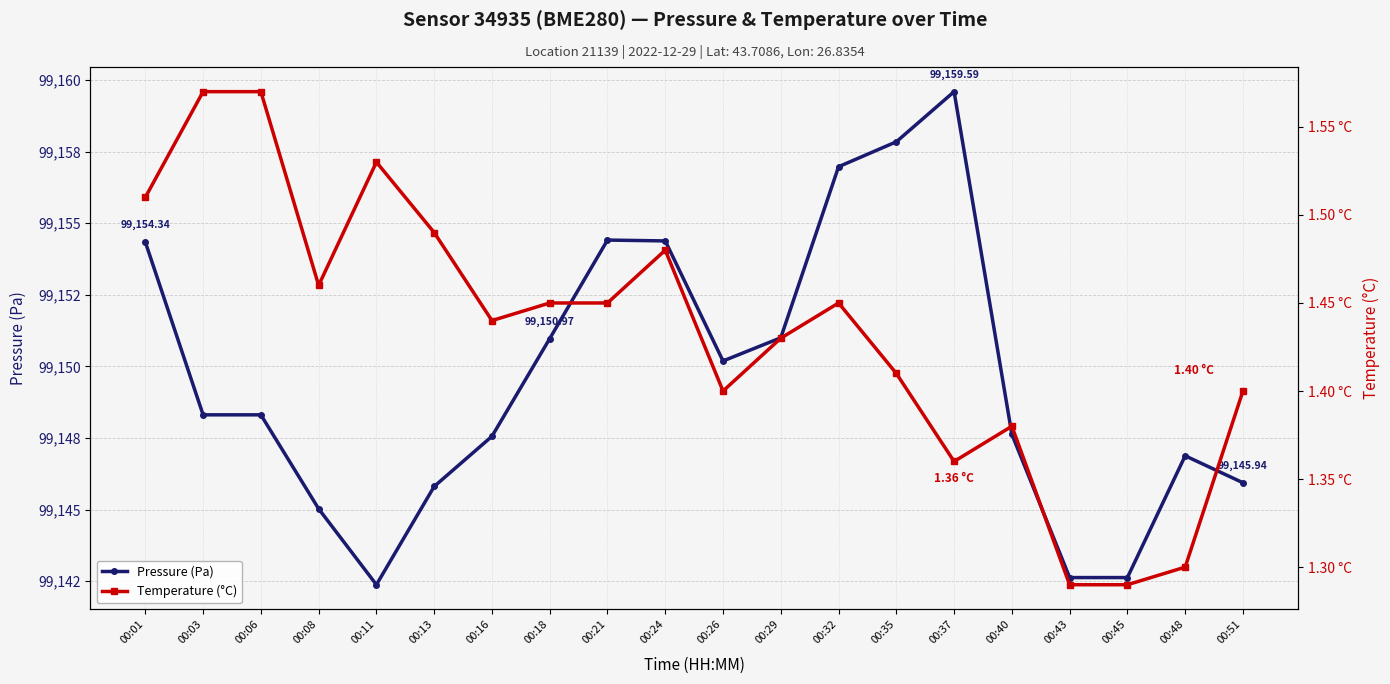

Which series has the widest spread of values?

Pressure (Pa)